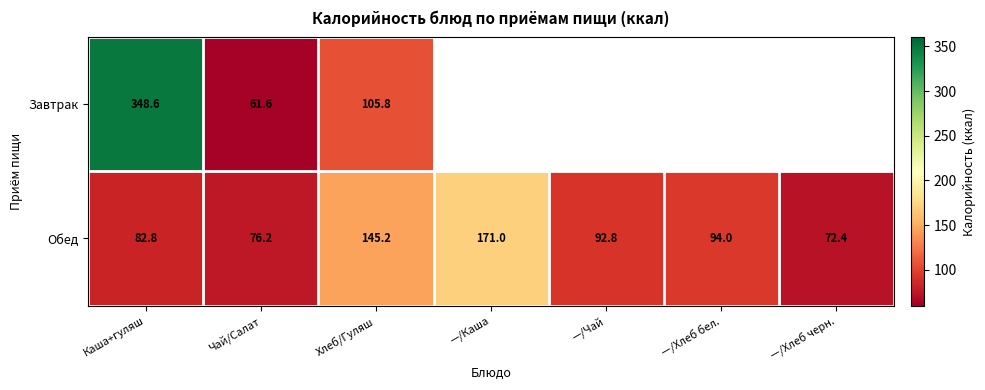

Which has a higher value, —/Хлеб бел. or —/Каша?

—/Каша